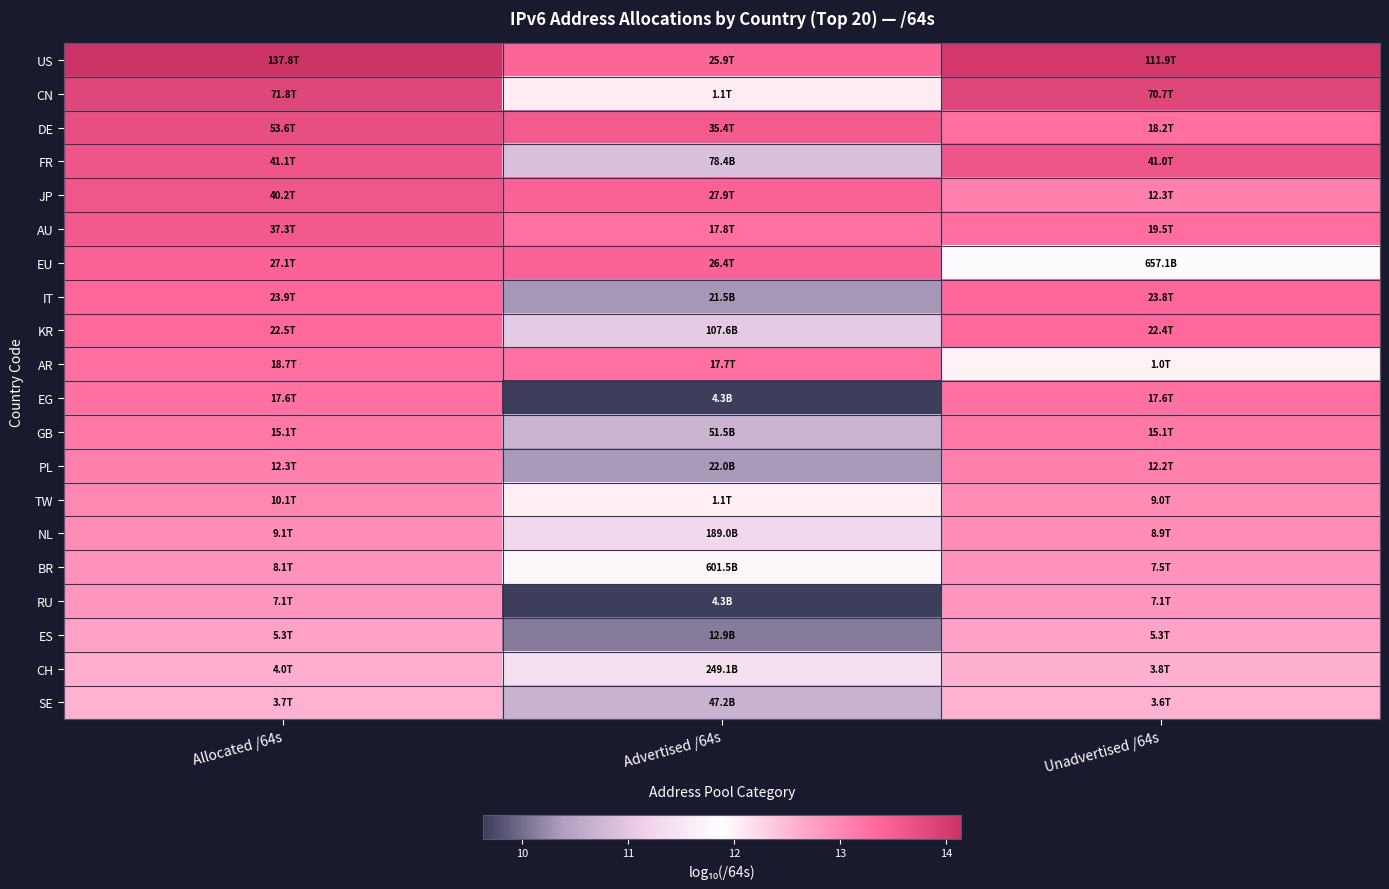

At Advertised /64s, list the series in order from largest to smallest.

DE, JP, EU, US, AU, AR, CN, TW, BR, CH, NL, KR, FR, GB, SE, PL, IT, ES, RU, EG